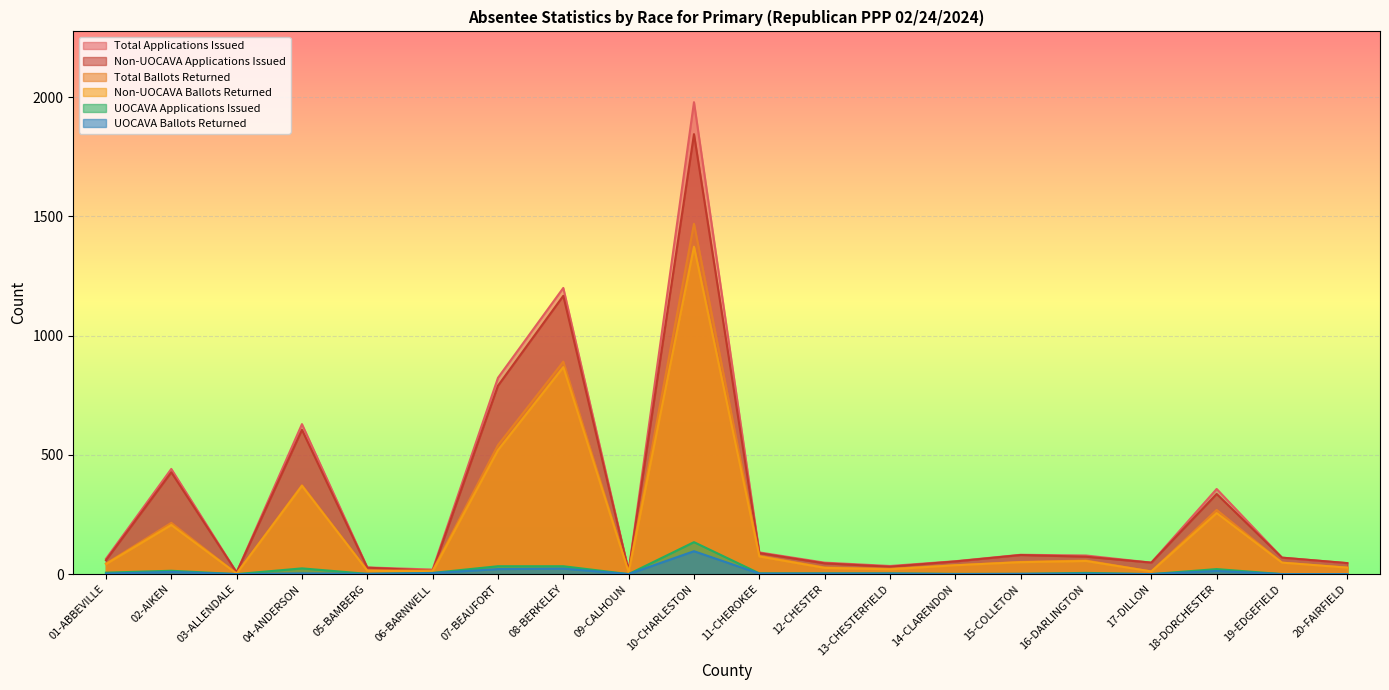

Which series has the largest range (max minus min)?

Total Applications Issued